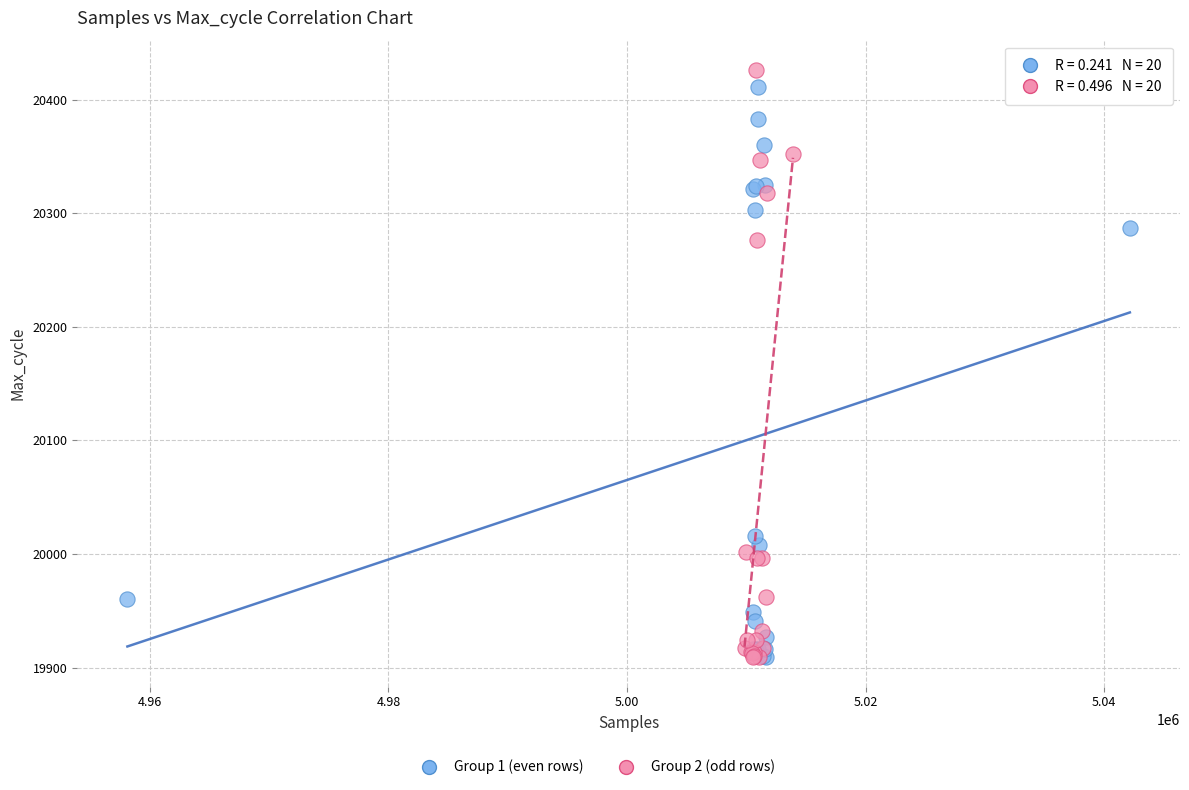

Which series reaches the maximum Y coordinate?

Group 2 (odd rows)